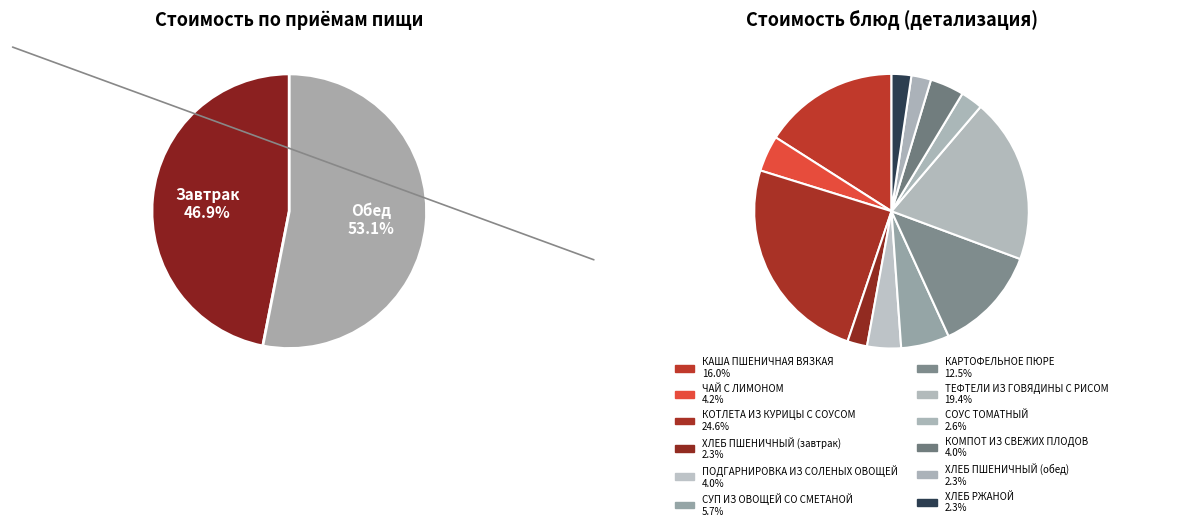

How many segments does this pie chart have?

12